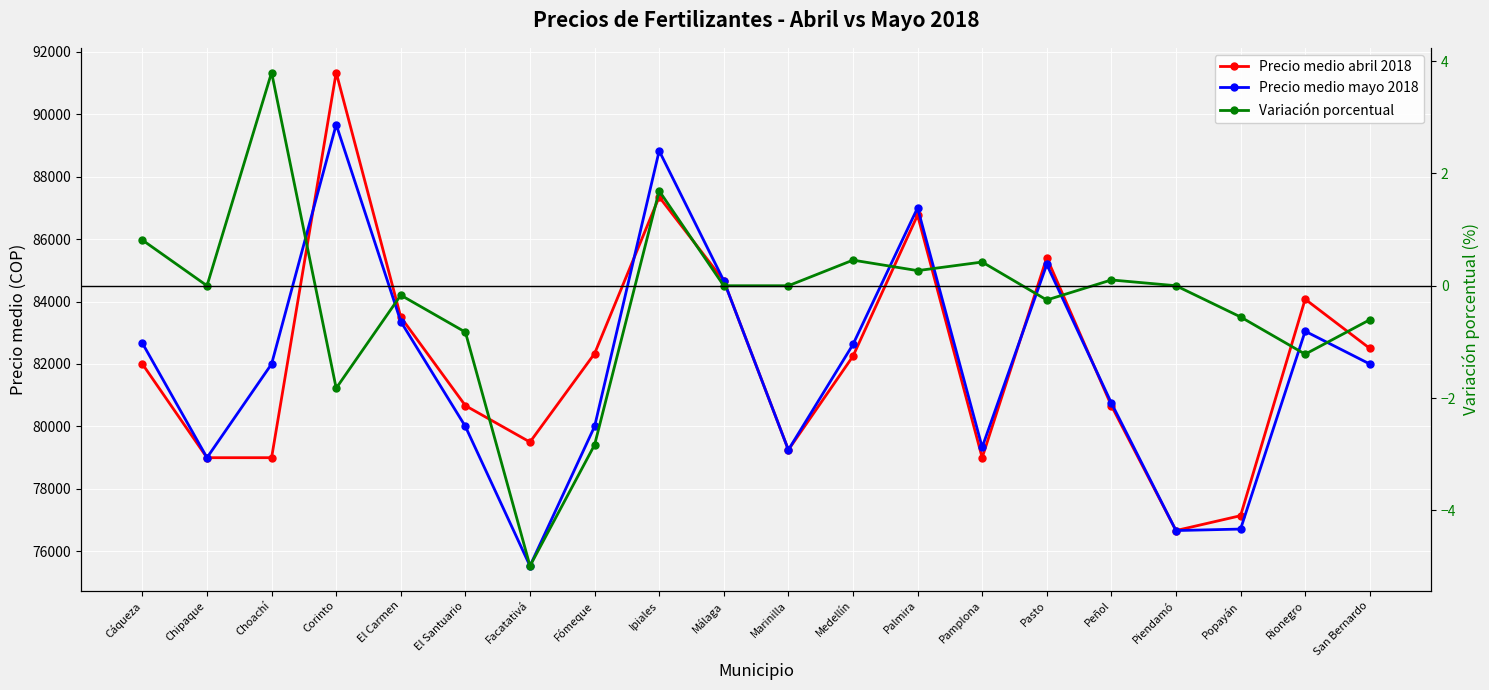

What is the smallest value displayed?

-5.0